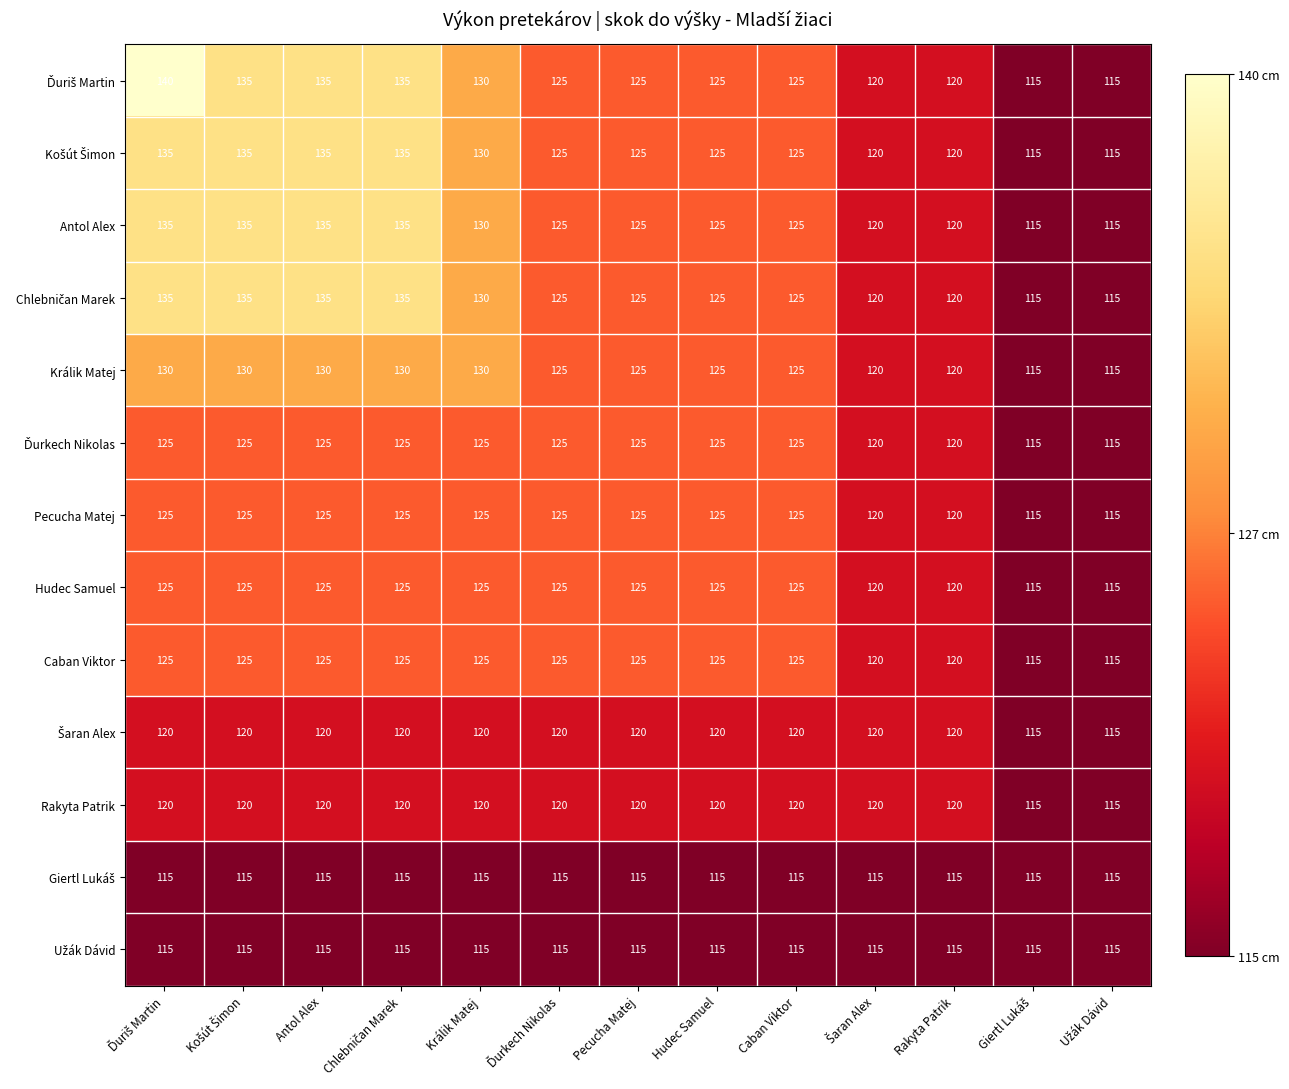

The Hudec Samuel series shows 31 at Caban Viktor. True or false?

False